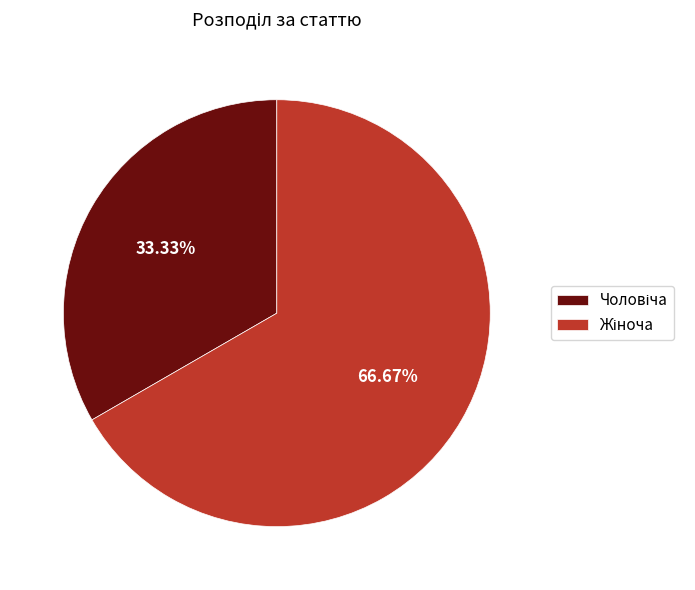

Is Жіноча the majority of the pie?

Yes